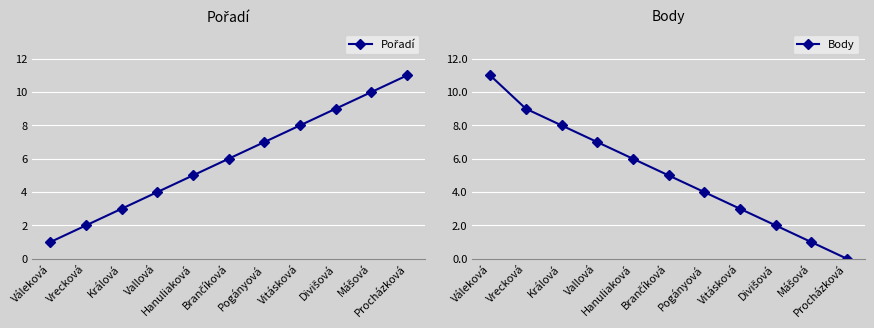

The value of Pořadí at Vrecková is 2. True or false?

True